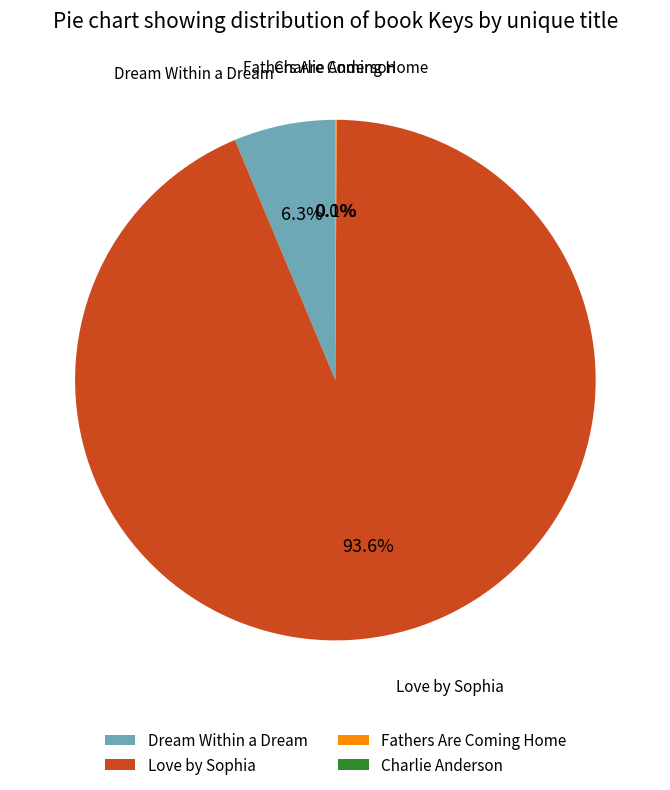

Which category accounts for the majority?

Love by Sophia